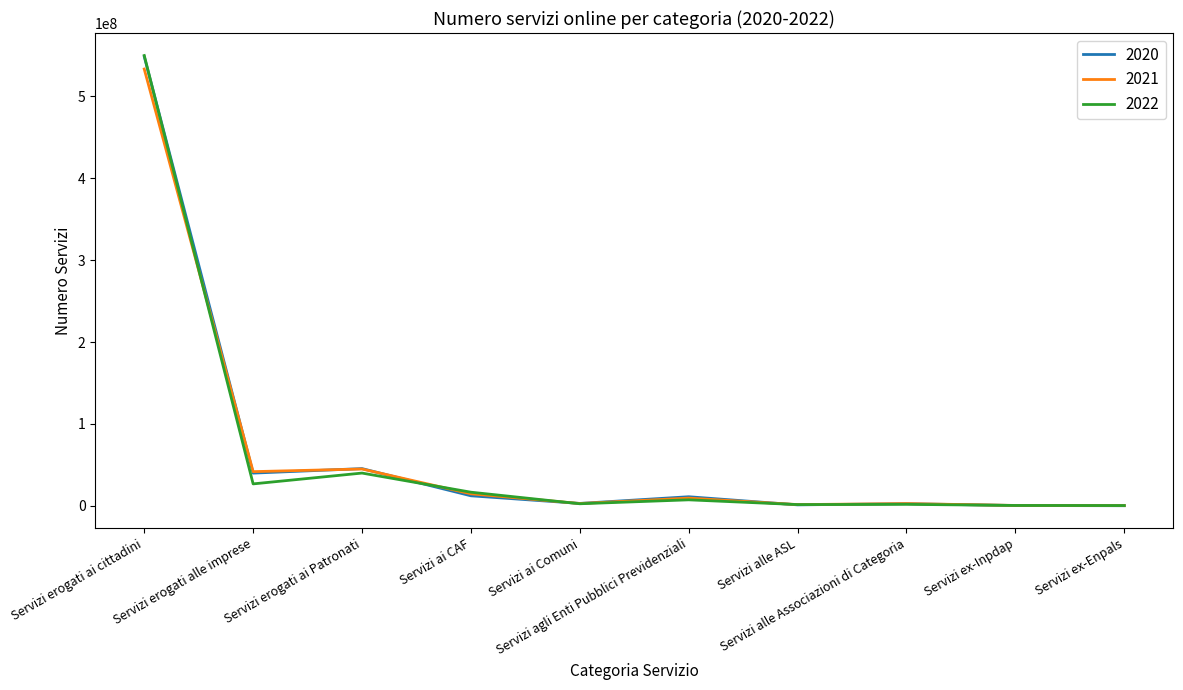

What is the maximum value shown in the chart?

549980744.0